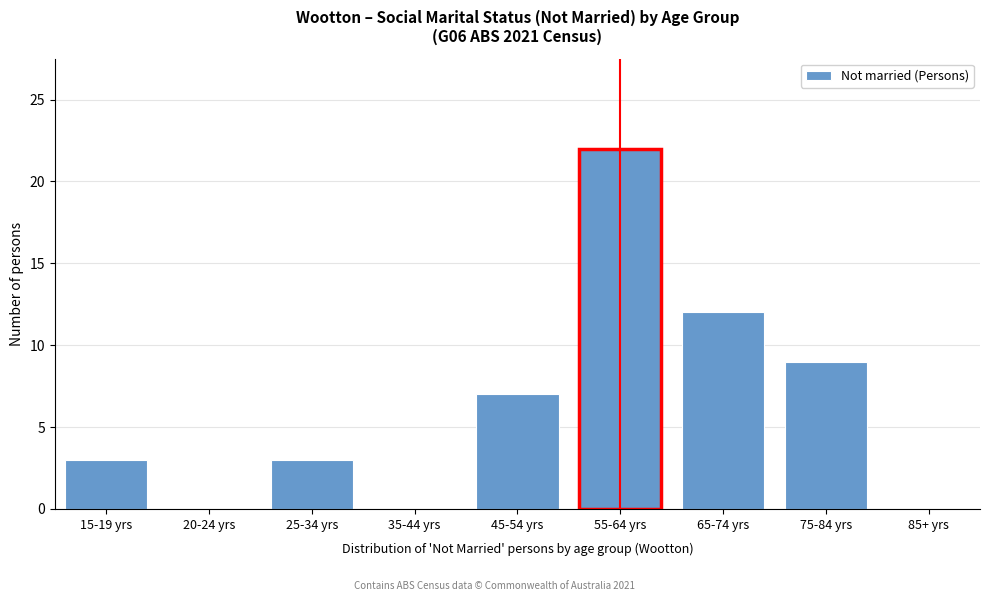

Reading right to left, transcribe all the data shown in this chart.

85+ yrs=0	75-84 yrs=9	65-74 yrs=12	55-64 yrs=22	45-54 yrs=7	35-44 yrs=0	25-34 yrs=3	20-24 yrs=0	15-19 yrs=3